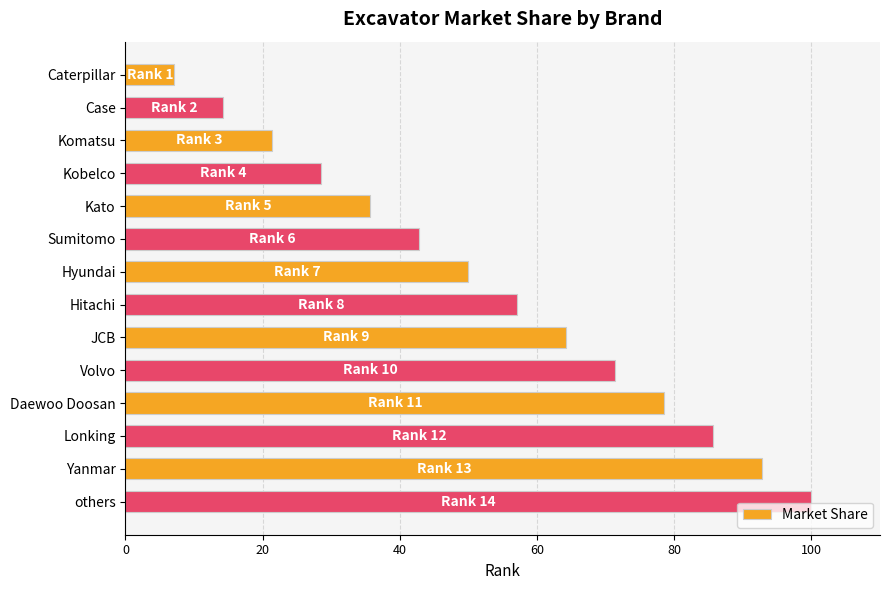

The value at Hyundai is 22.7. True or false?

False